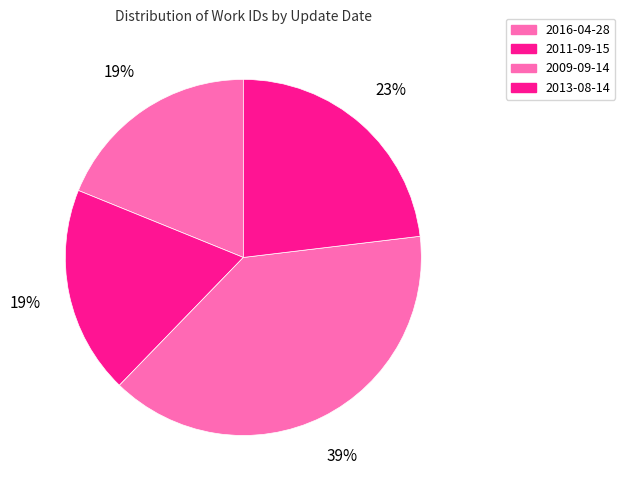

What is the ratio of the value at 2011-09-15 to the value at 2009-09-14?

0.5